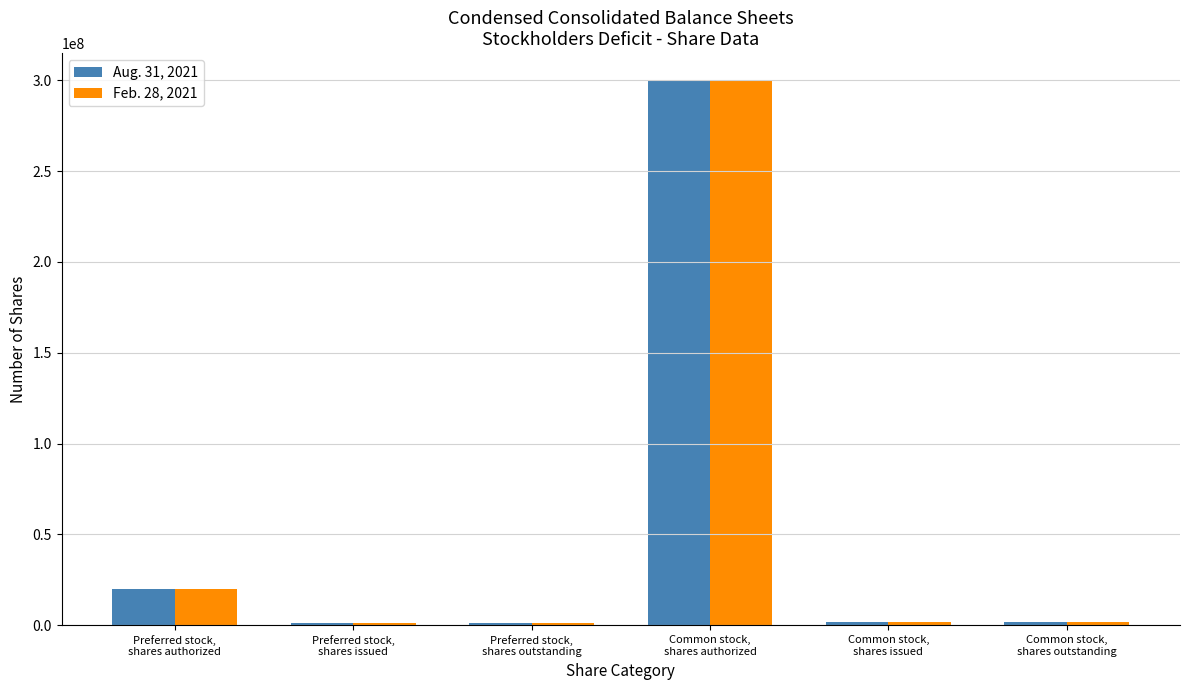

Which label corresponds to the largest value in the chart?

Common stock,
shares authorized